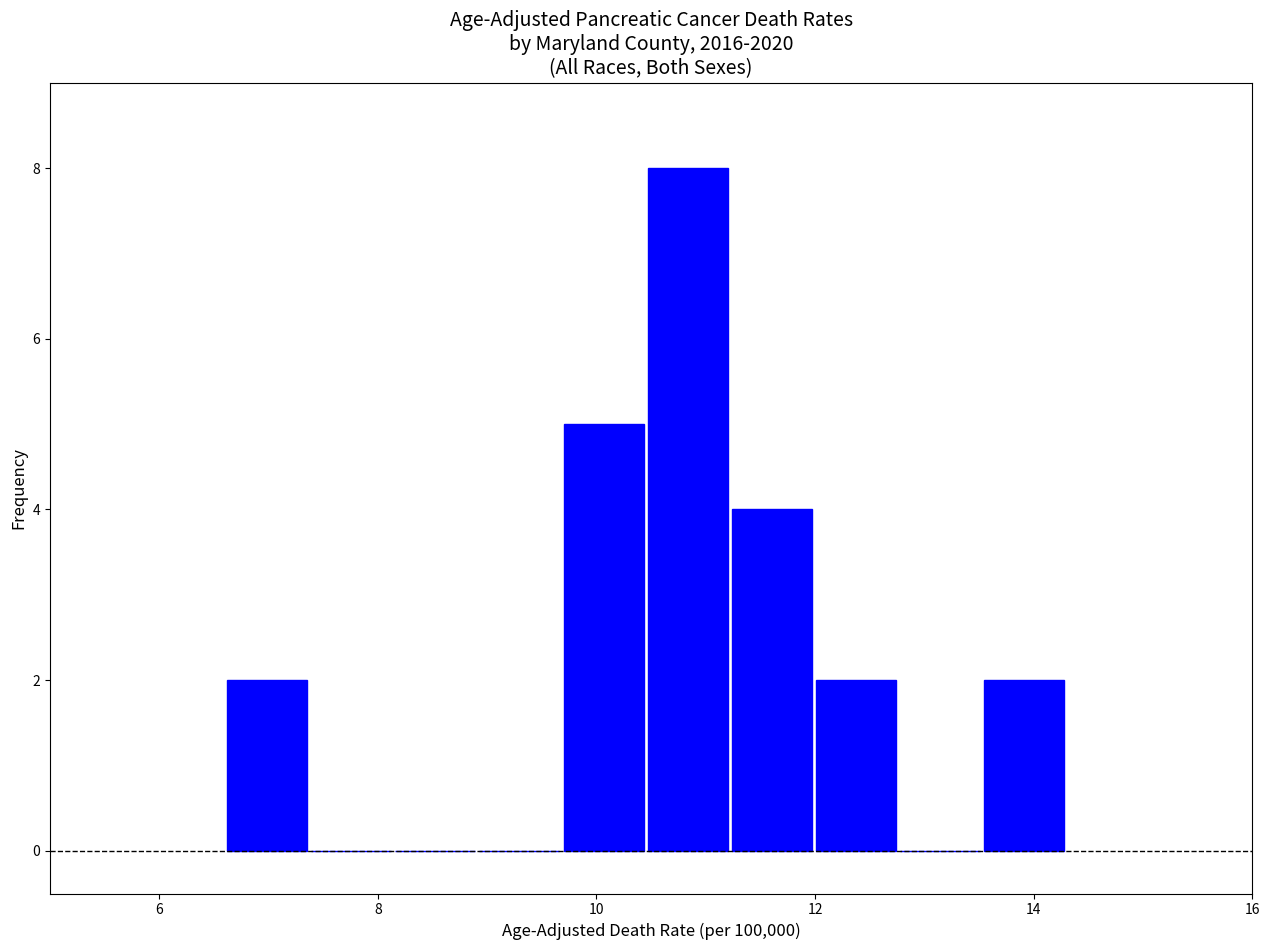

Read against the x-axis, roughly where is the centre of the tallest bar?

10.8